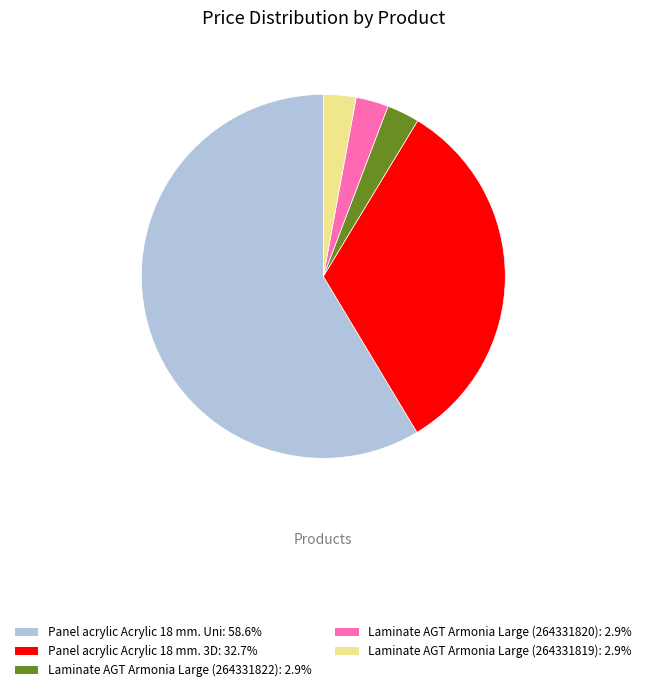

Is it true that Laminate AGT Armonia Large (264331820) is 3% of the pie?

True